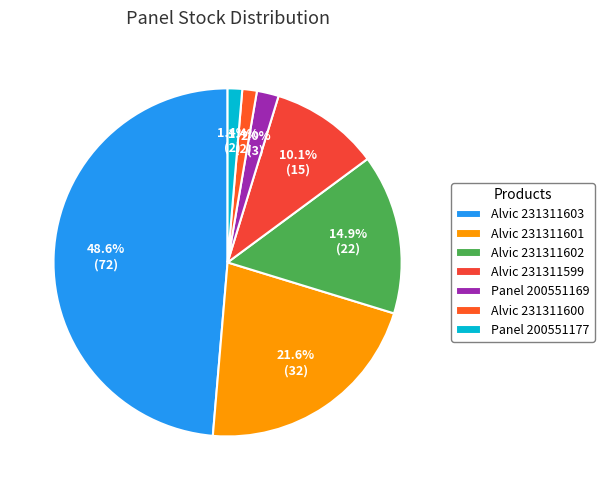

Which category has the biggest portion of the pie?

Alvic 231311603